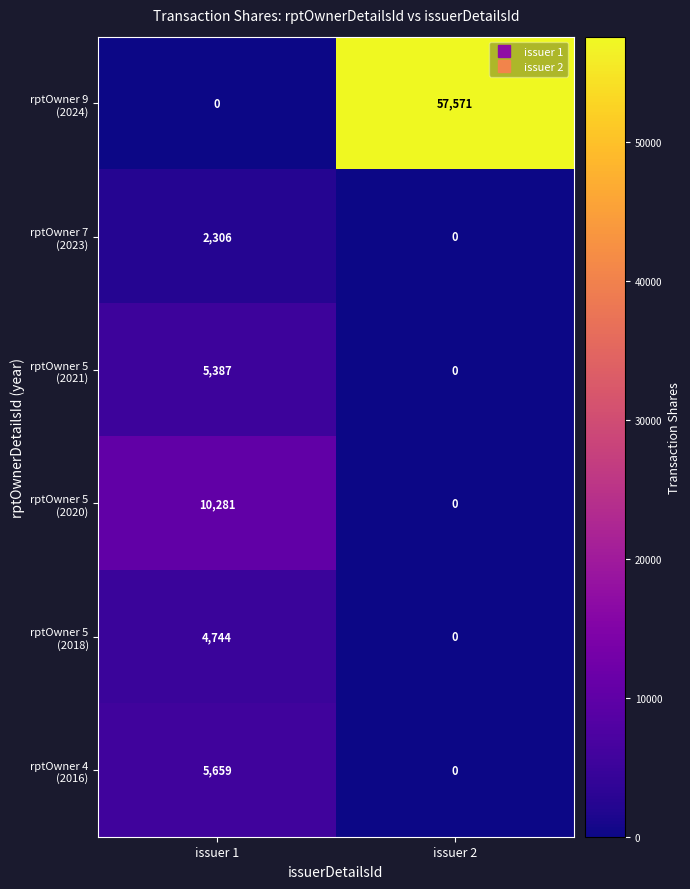

What is the maximum value shown in the chart?

57571